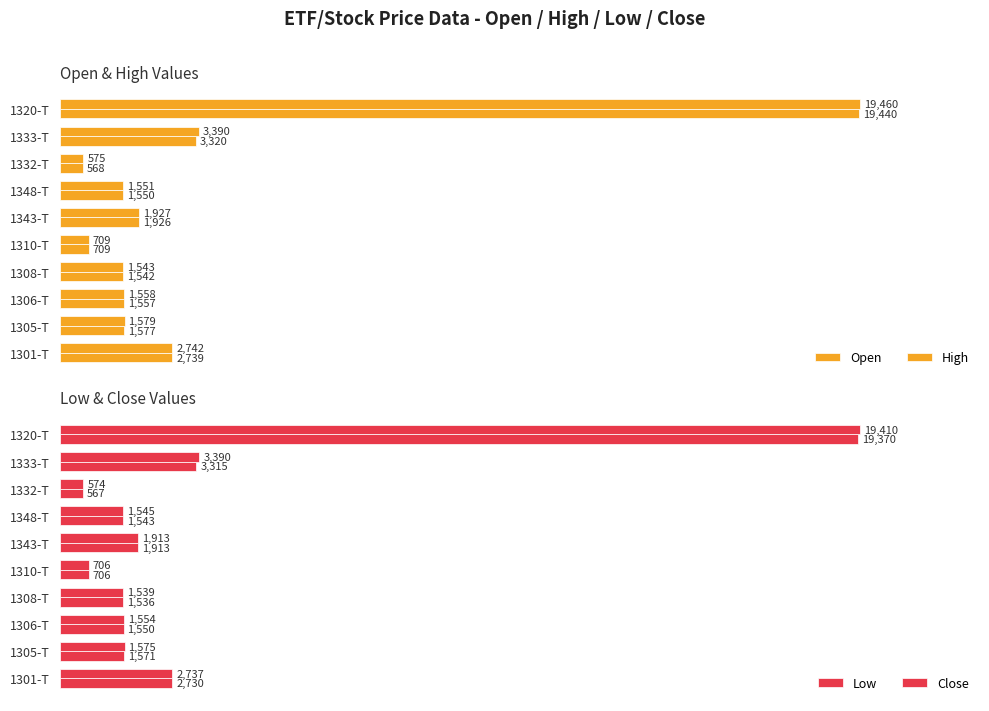

How many series are shown in this chart?

4